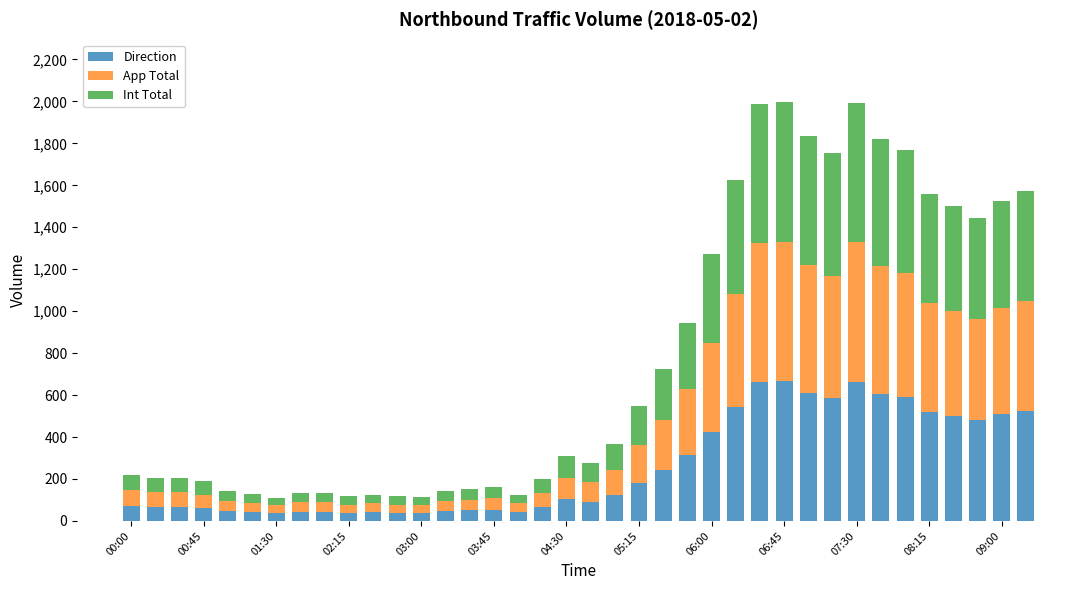

What is the maximum value for Direction?

665